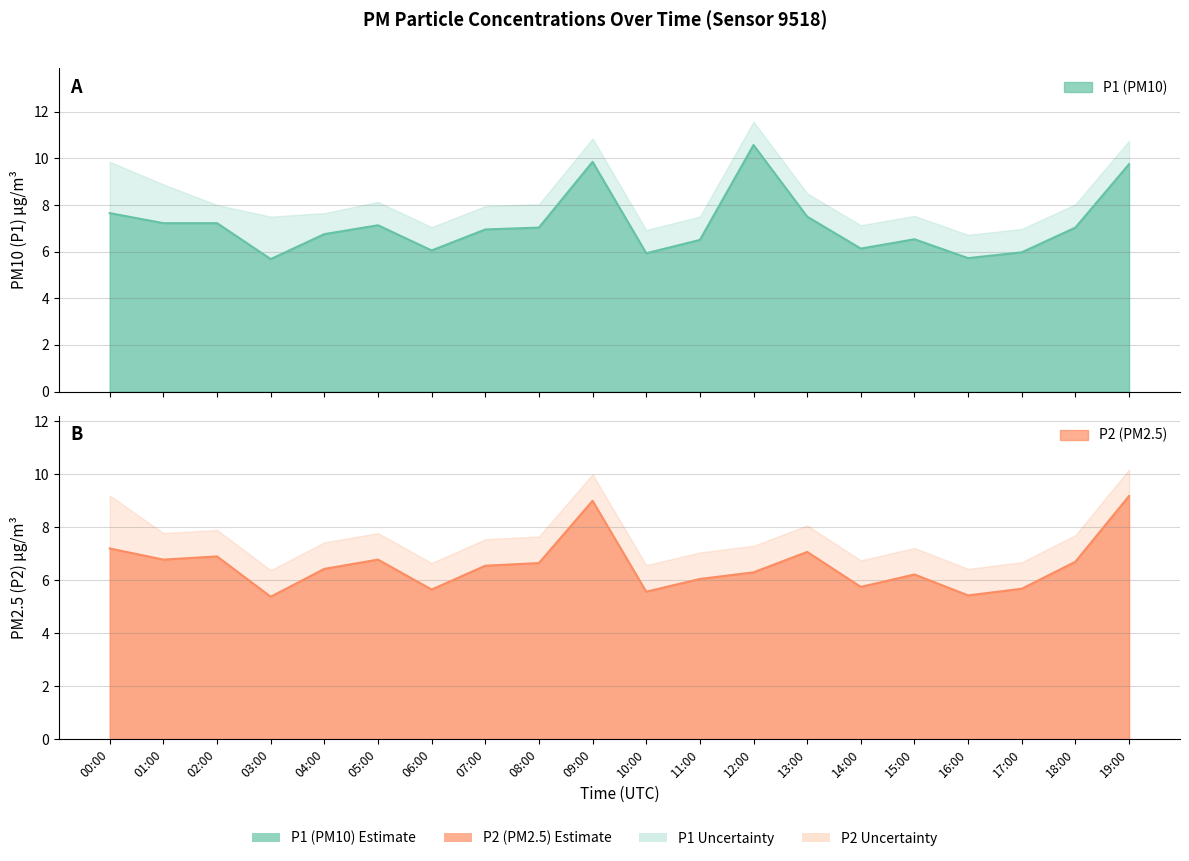

At 18:00, list the series in order from smallest to largest.

P2, P1